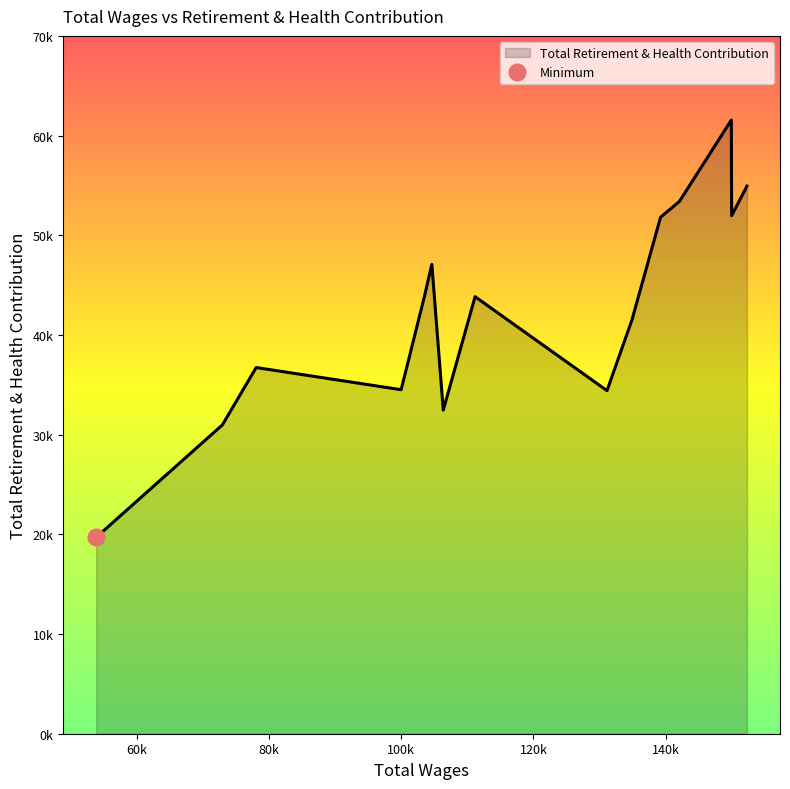

Where is the data nearest to the value 40626?

9